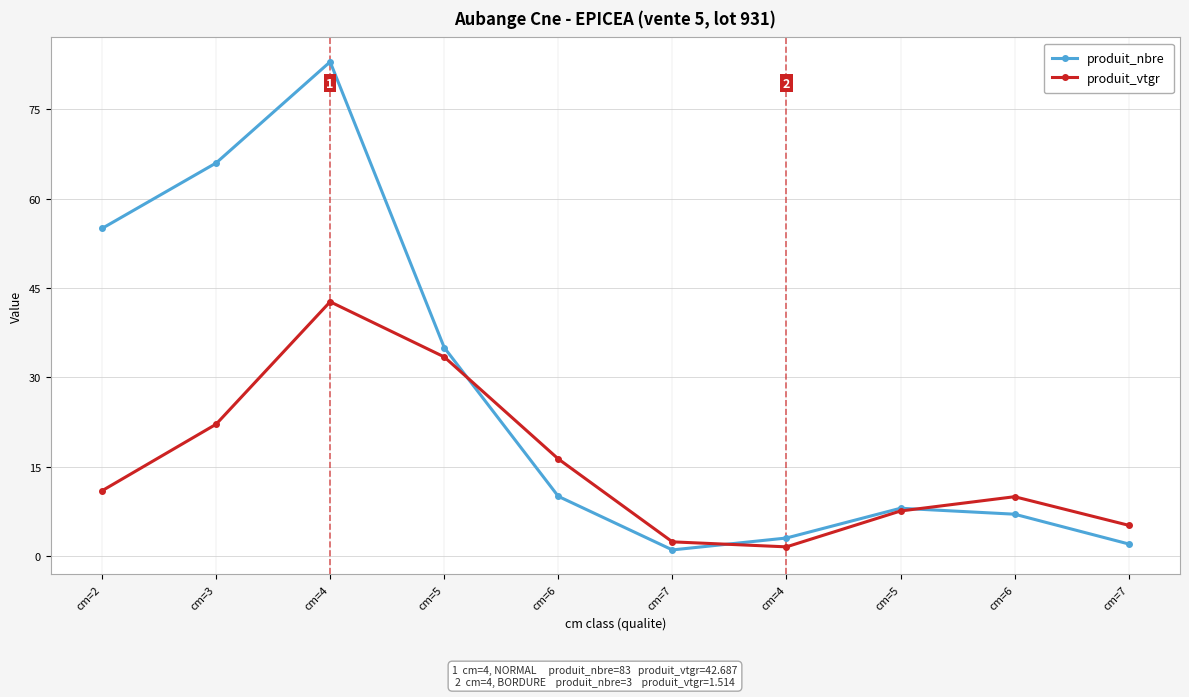

The value of produit_nbre at cm=4 is 3.0. True or false?

True